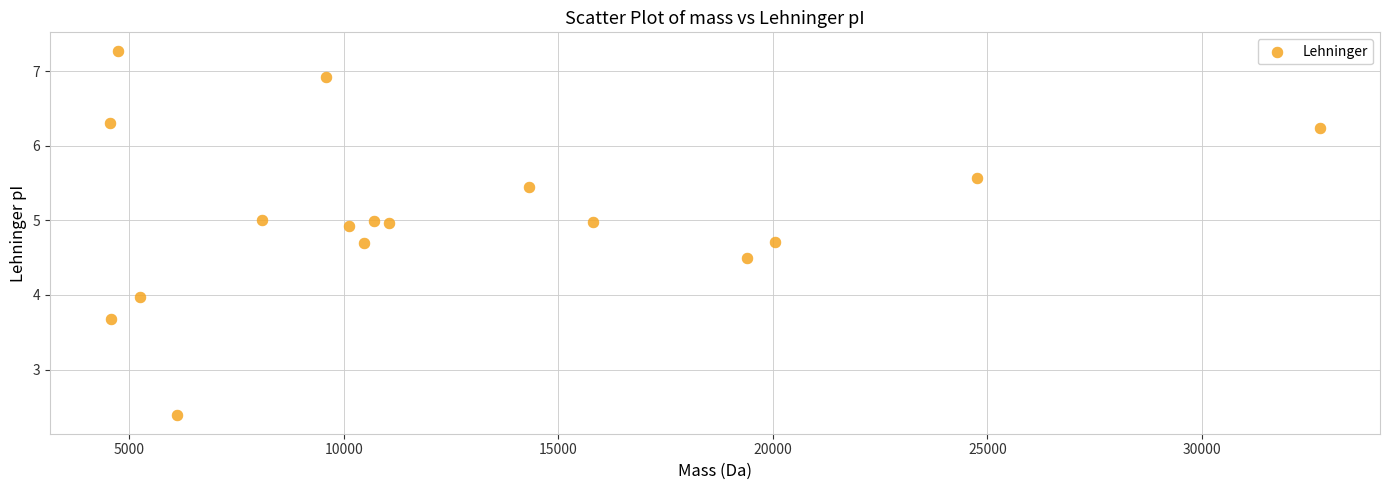

What is the range of Y values (max minus min)?

4.9